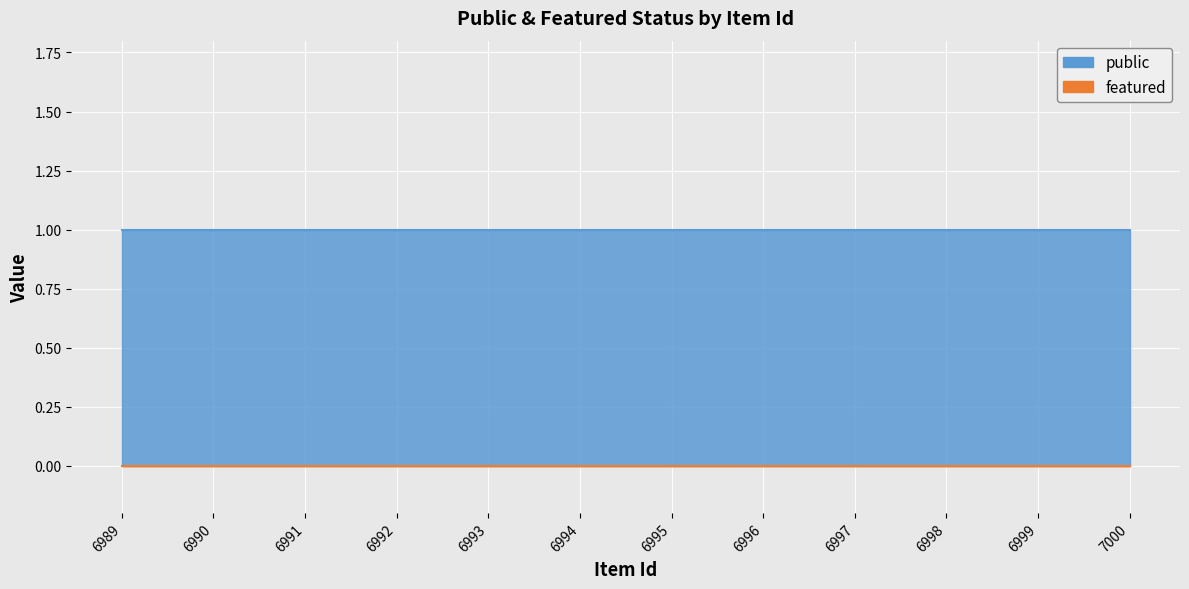

Where is featured nearest to the value 0?

6989